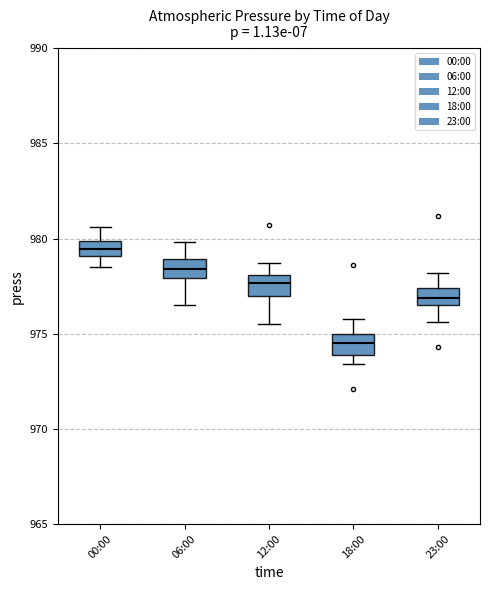

Reading left to right, read every box against the y-axis: the position of its median line, the range the box covers, and the ends of its whiskers. The values are not printed on the chart, so give them approximately, as read against the axis.

00:00: median 979.5, box 979.0 to 980.0, whiskers 978.5 to 980.5
06:00: median 978.5, box 978.0 to 979.0, whiskers 976.5 to 980.0
12:00: median 977.5, box 977.0 to 978.0, whiskers 975.5 to 978.5
18:00: median 974.5, box 974.0 to 975.0, whiskers 973.5 to 976.0
23:00: median 977.0, box 976.5 to 977.5, whiskers 975.5 to 978.0